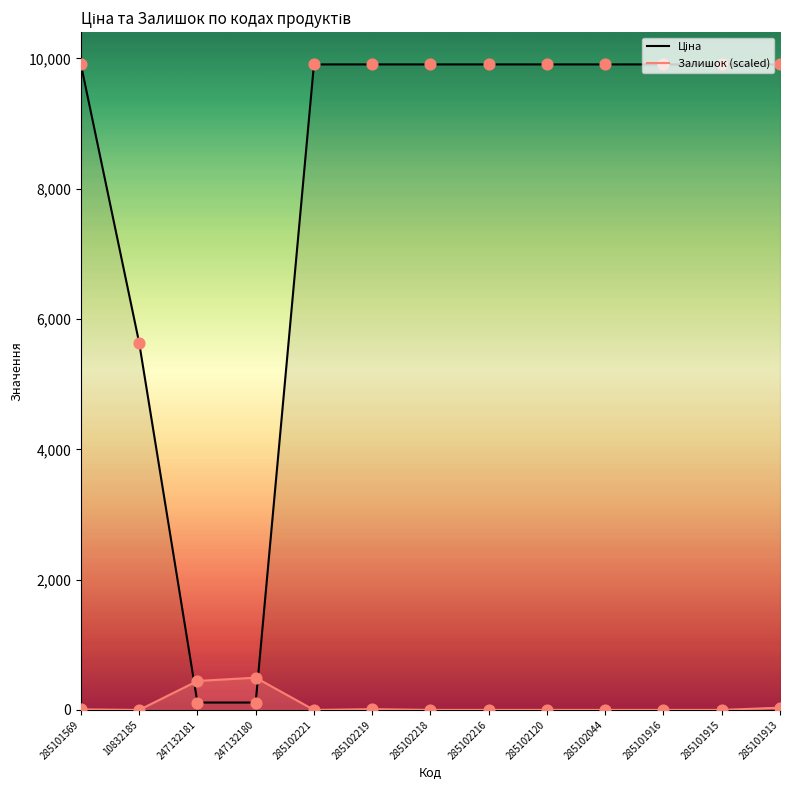

Which series has the widest spread of Y values?

Ціна